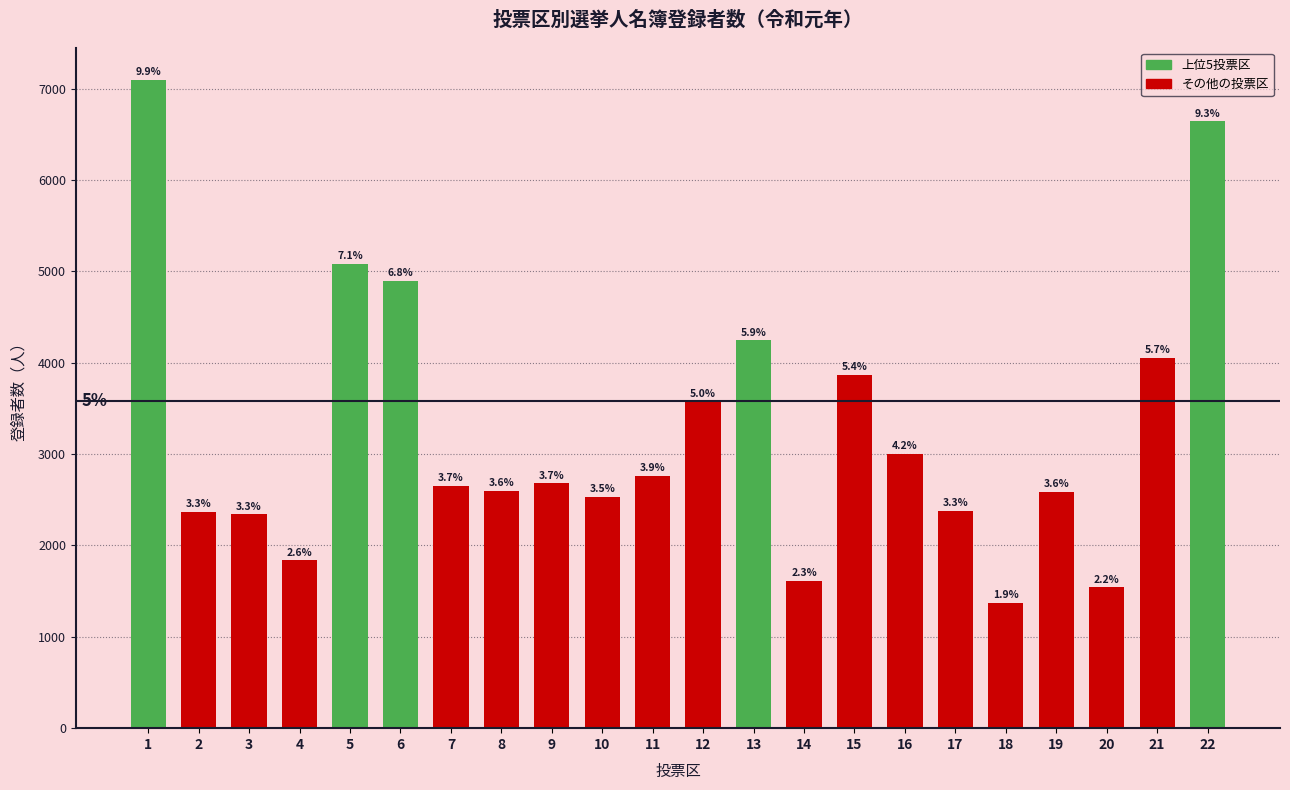

How many bars are there in total?

22